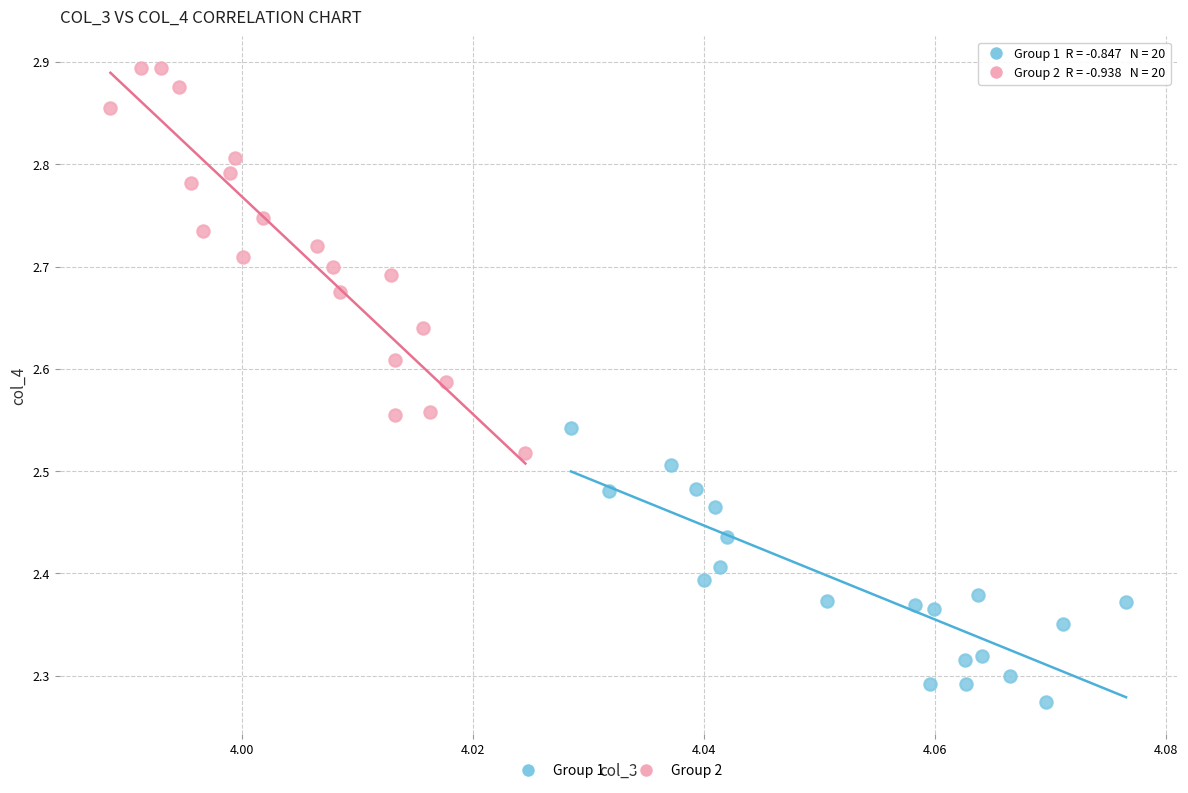

Which series contains the lowest Y value?

Group 1